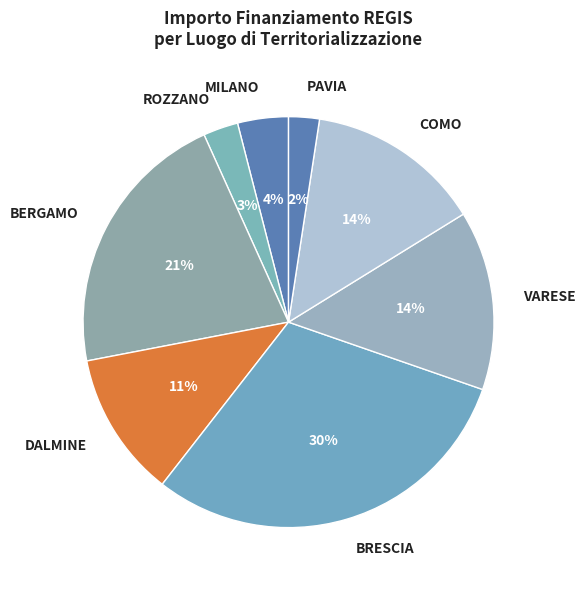

Between VARESE and PAVIA, which is larger?

VARESE